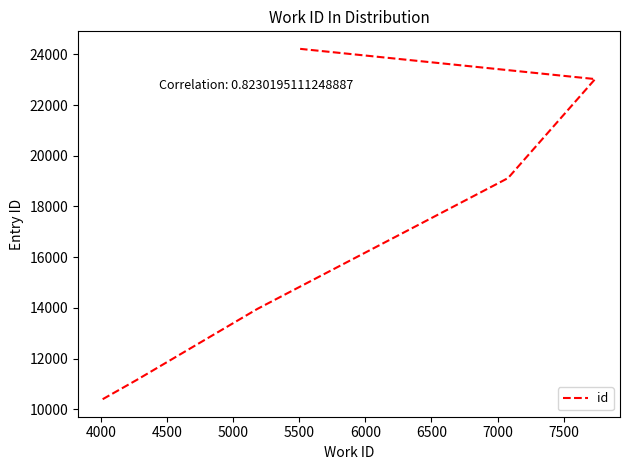

Which label corresponds to the largest value in the chart?

7500